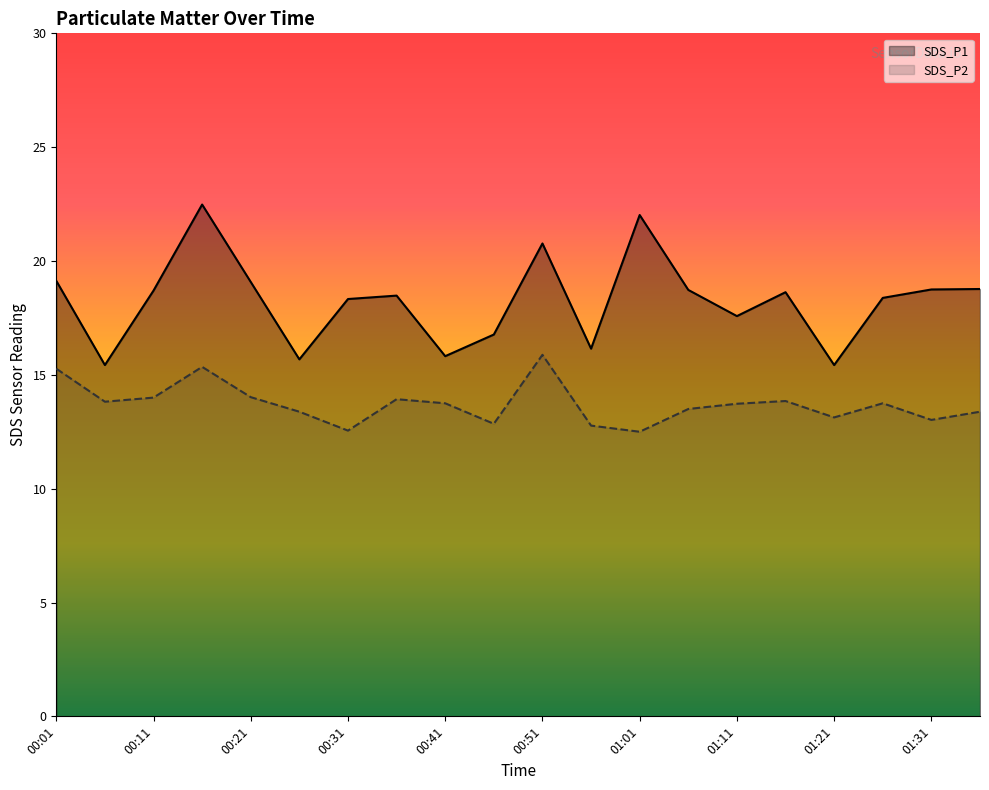

What is the maximum value for SDS_P1?

22.5